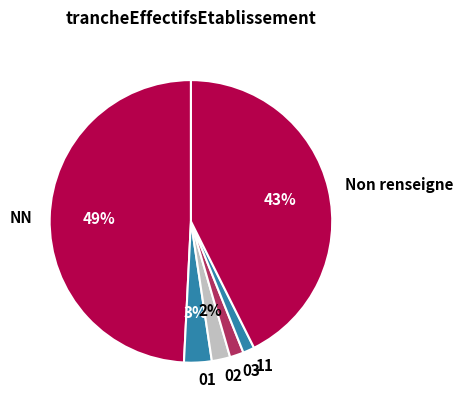

Count the number of slices in the pie.

6